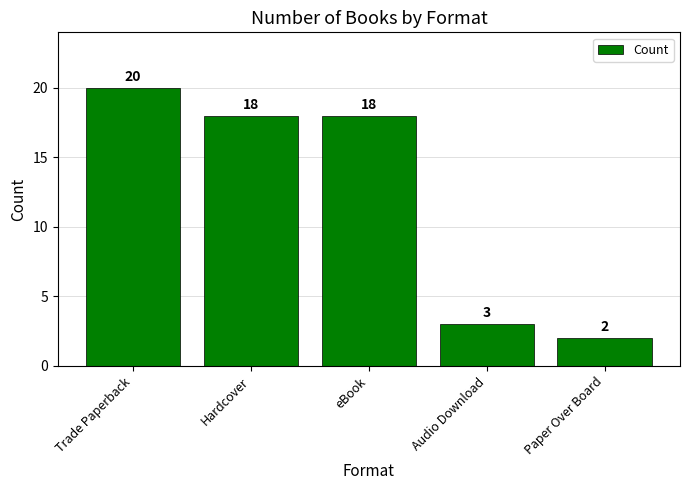

What is the difference between the maximum and minimum values?

18